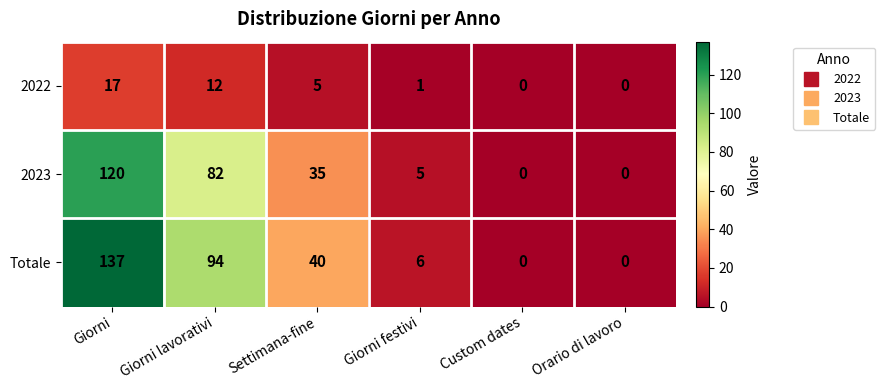

What is the difference between the second highest and minimum values in the 2023 series?

82